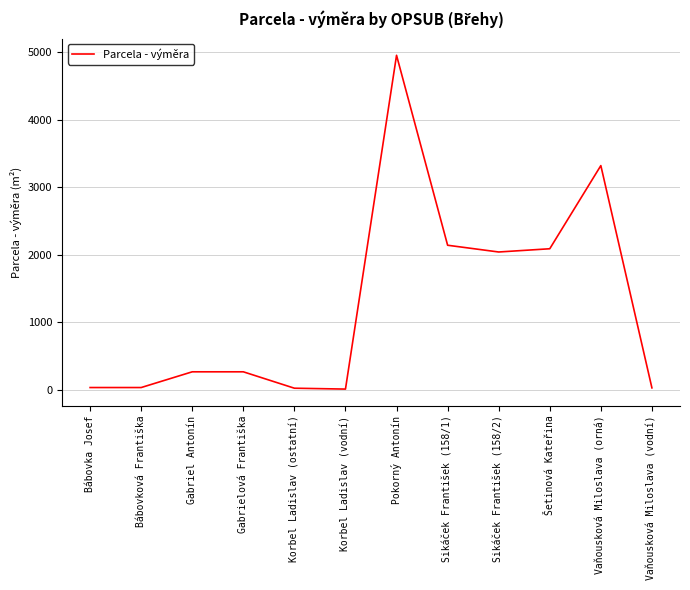

At which label is the value closest to 2479?

Sikáček František (158/1)